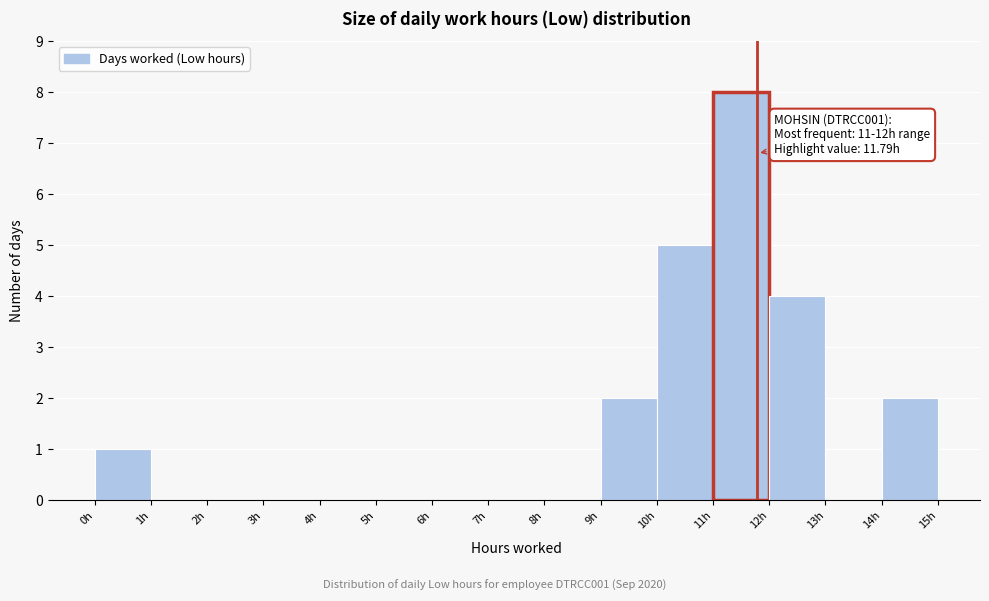

Over which range of the x-axis is the bar tallest?

11 to 12